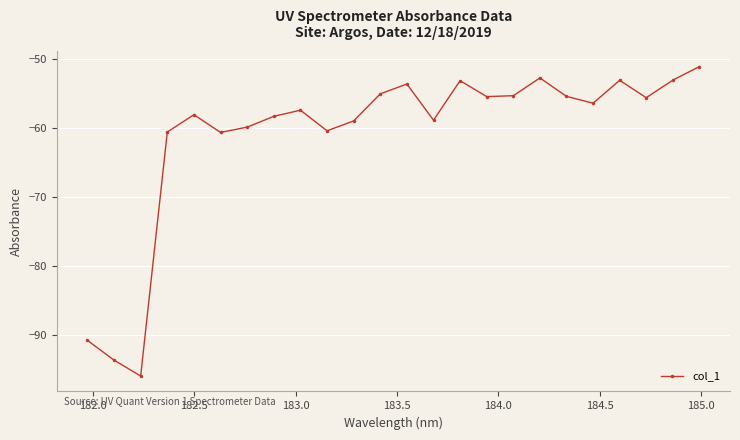

What is the greatest value displayed?

-51.1